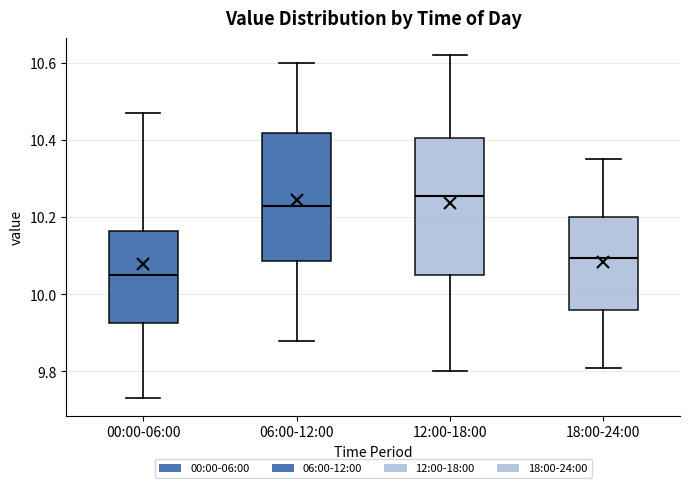

Which box has the highest median line?

12:00-18:00